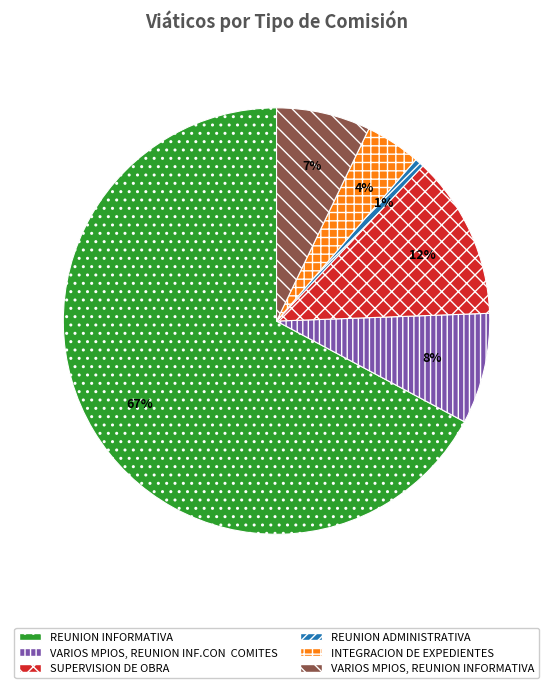

Is there any slice that represents more than half of the pie?

Yes